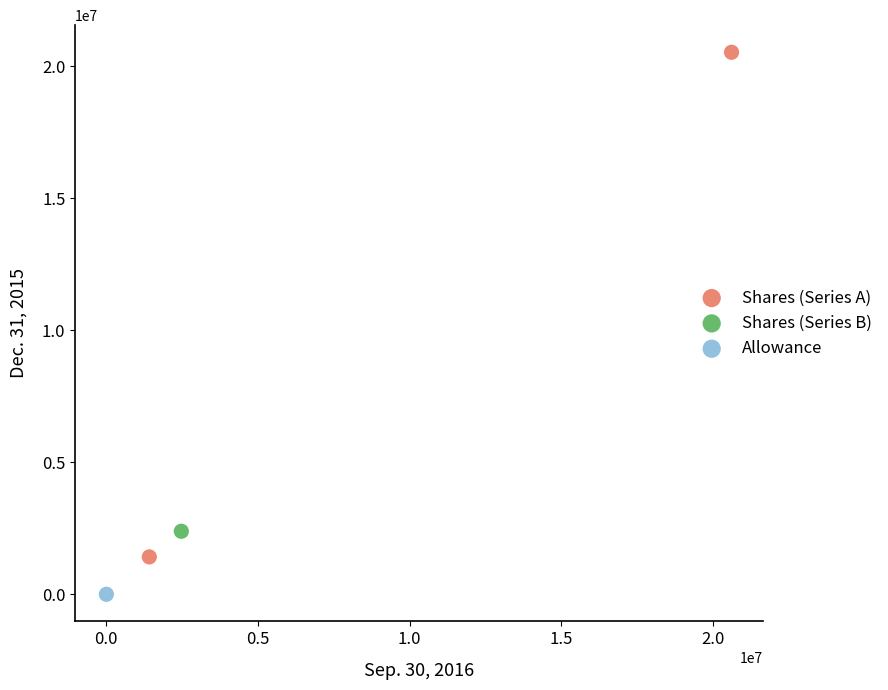

What are all the series names shown in the legend?

Shares (Series A), Shares (Series B), Allowance